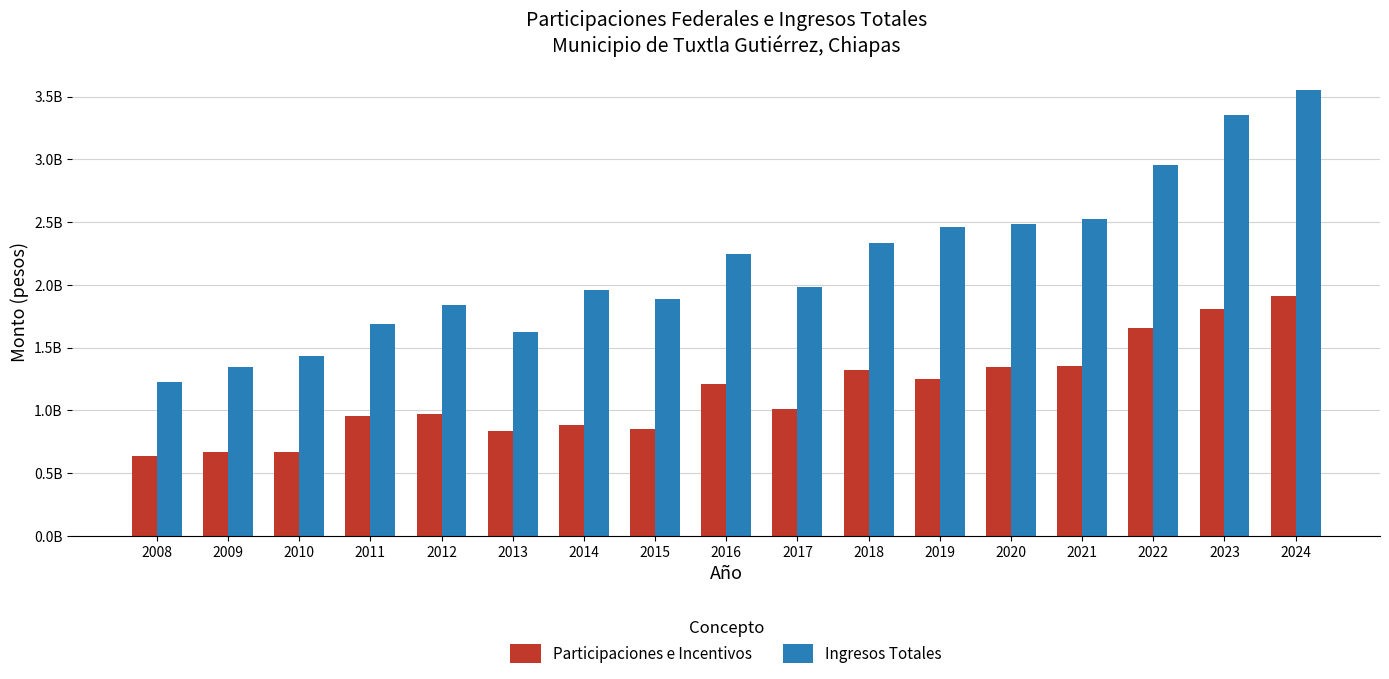

Does the chart contain any negative values?

No